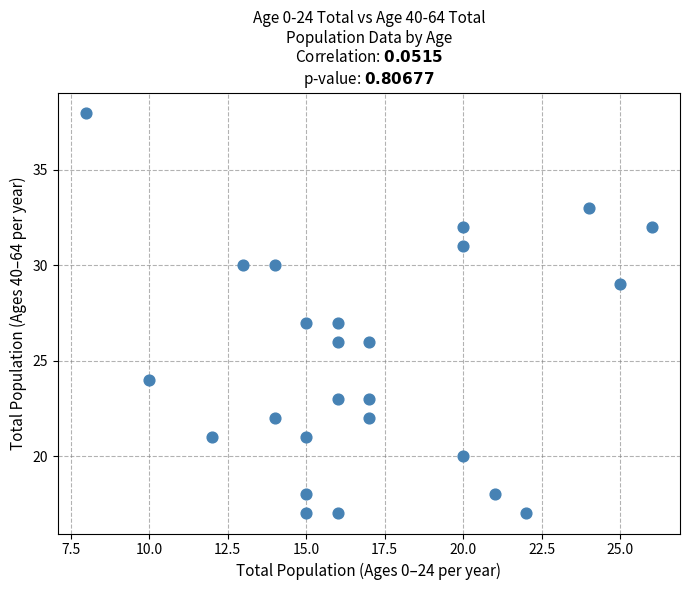

What is the range of Y values (max minus min)?

21